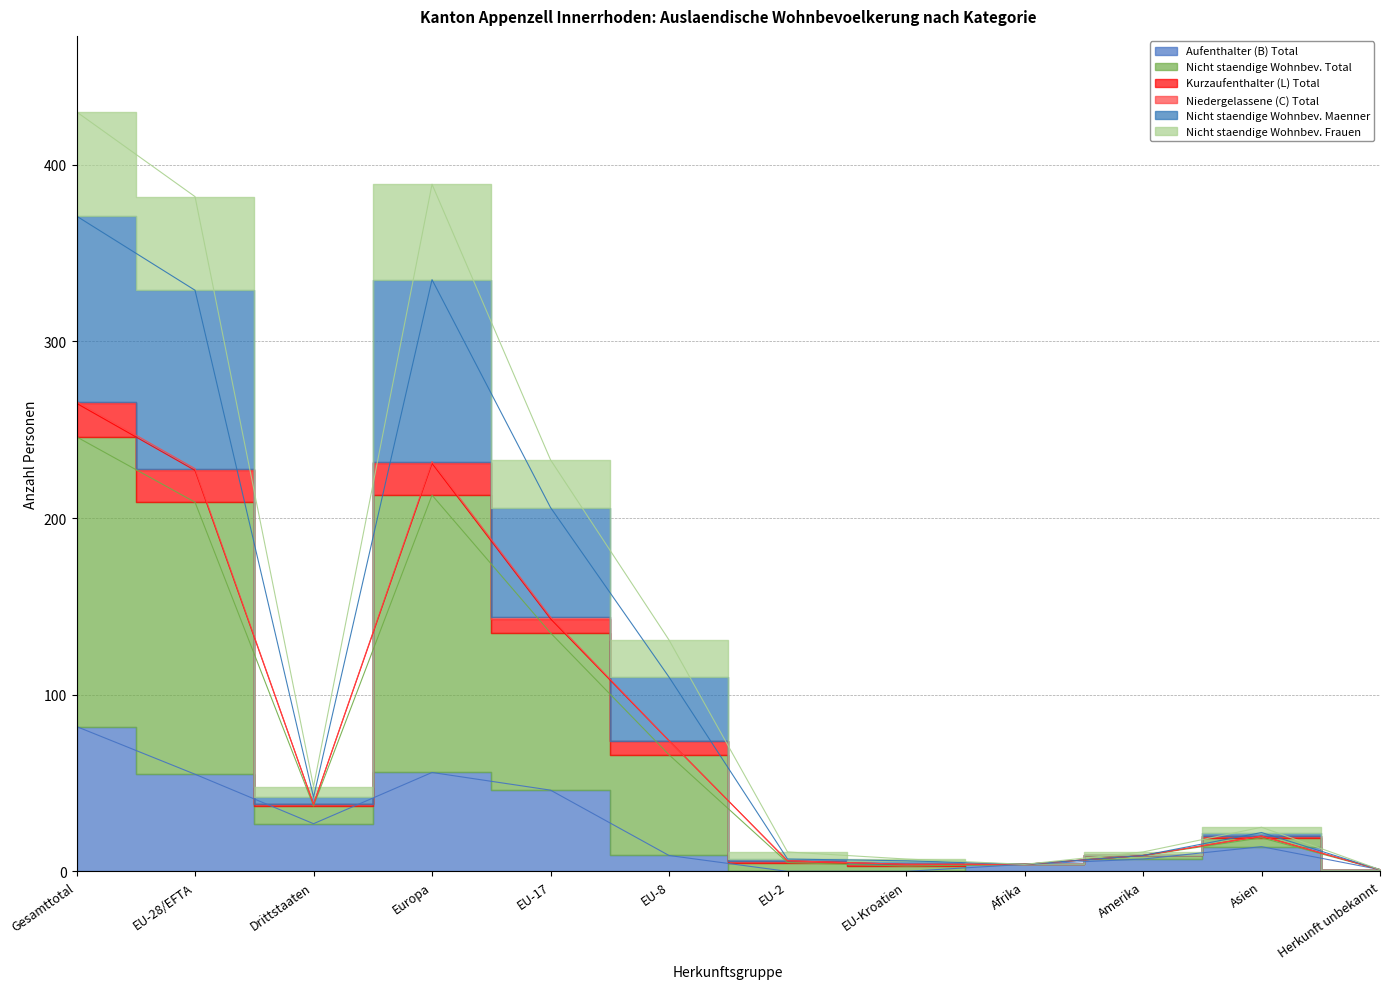

Does the chart have visible grid lines?

Yes